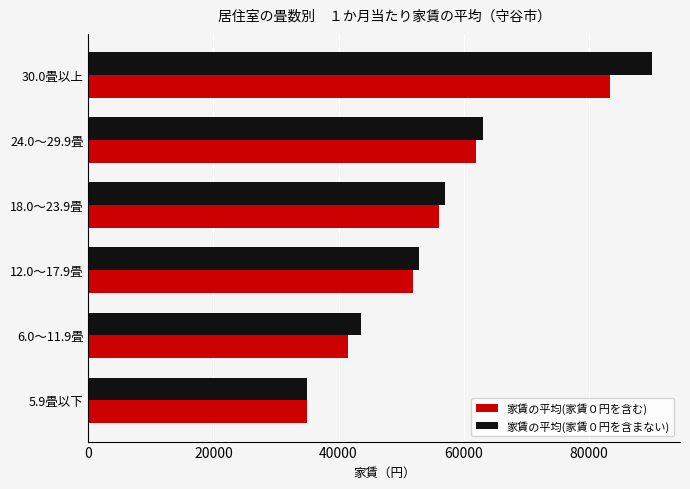

The value of 家賃の平均(家賃０円を含む) at 18.0～23.9畳 is 56047. True or false?

True